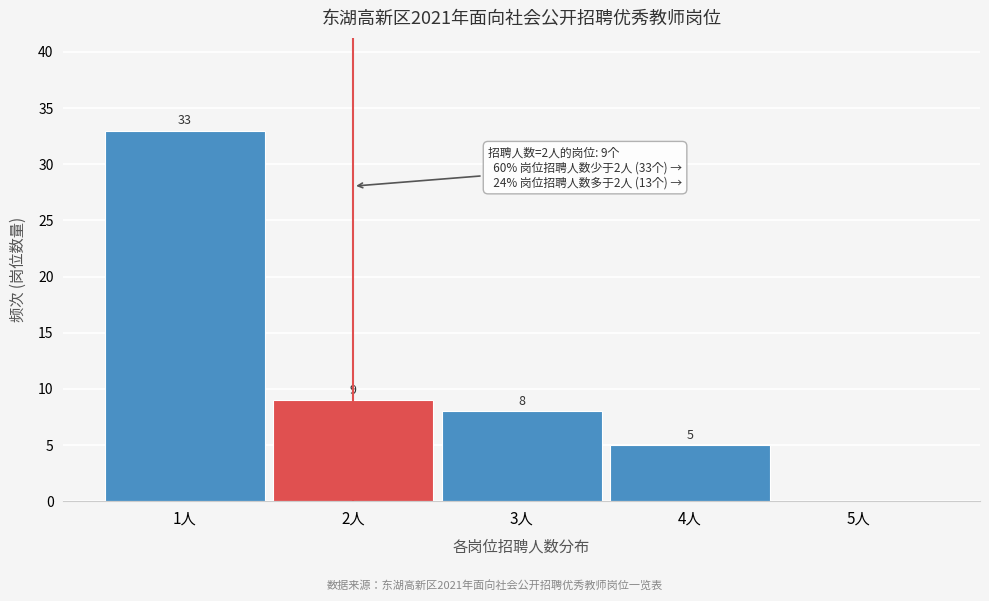

Reading right to left, what are all the values shown in this chart?

5人=0	4人=5	3人=8	2人=9	1人=33